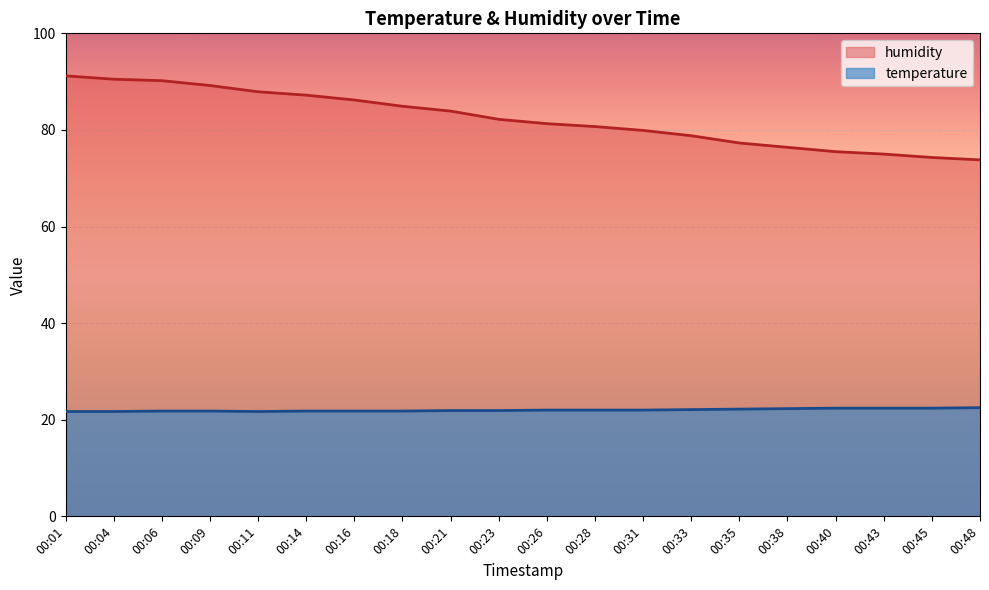

Reading right to left, transcribe all the data shown in this chart.

temperature: 22.5	22.4	22.4	22.4	22.3	22.2	22.1	22.0	22.0	22.0	21.9	21.9	21.8	21.8	21.8	21.7	21.8	21.8	21.7	21.7
humidity: 73.8	74.3	75.0	75.5	76.4	77.3	78.8	79.9	80.7	81.3	82.2	83.9	84.9	86.2	87.2	87.9	89.2	90.2	90.5	91.2